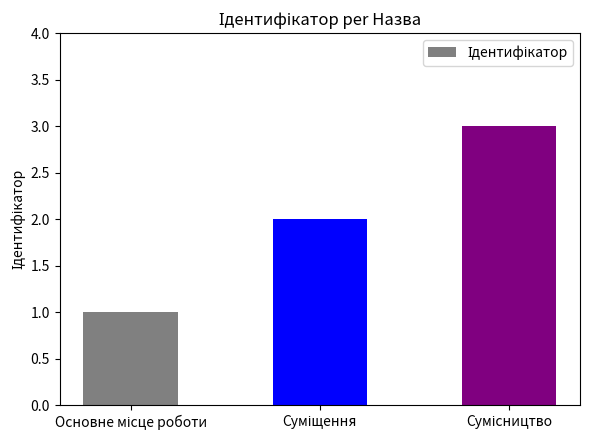

What is the sum of all values?

6